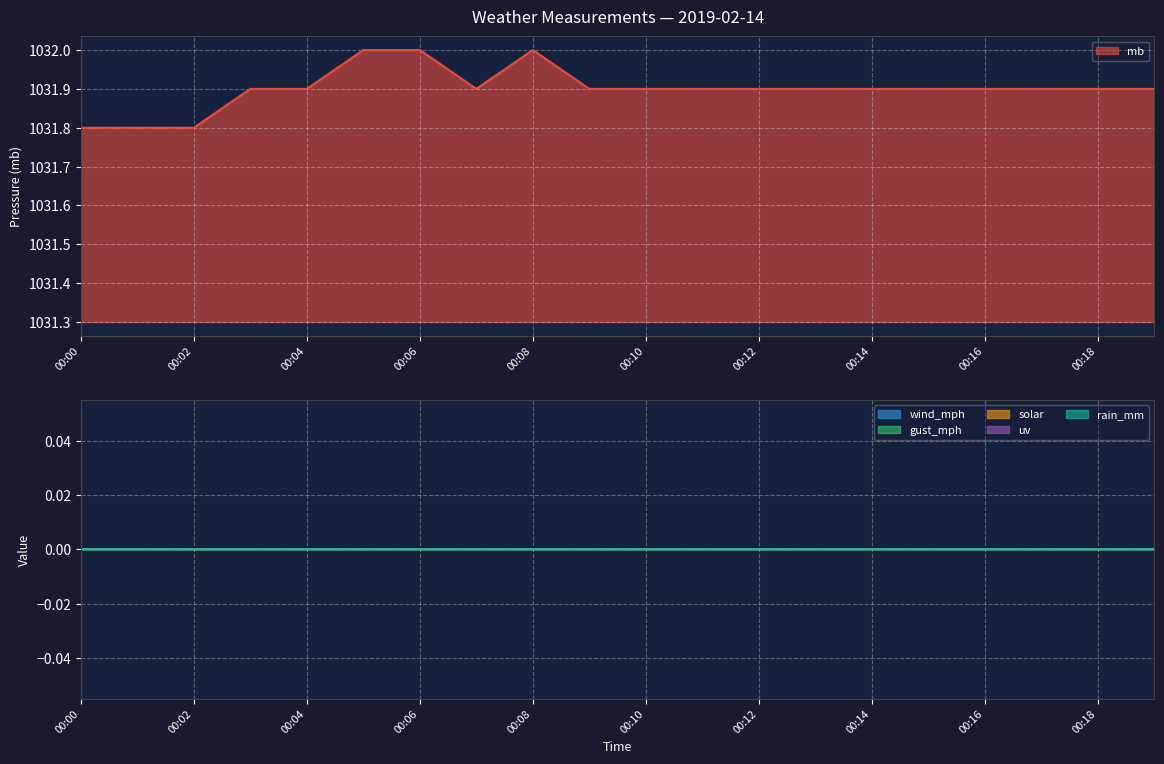

At 00:11, list the series in order from smallest to largest.

wind_mph, gust_mph, solar, uv, rain_mm, mb